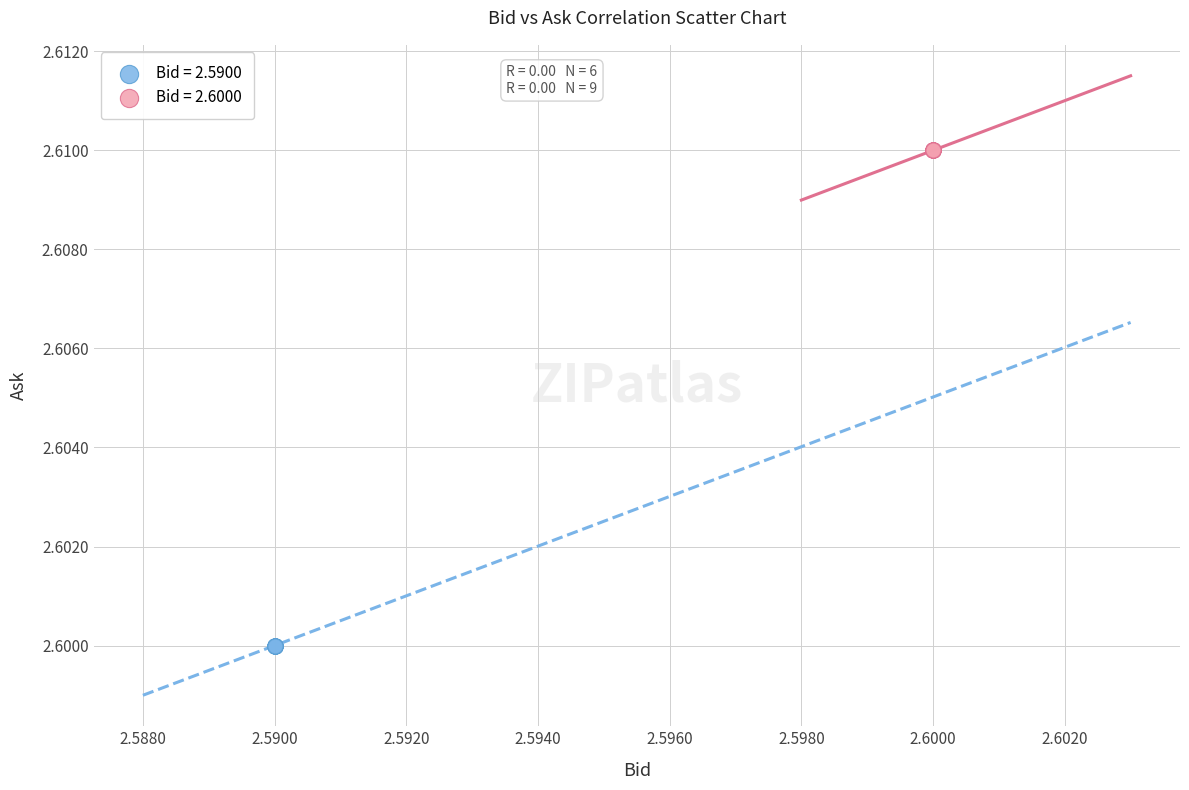

Which series contains the lowest Y value?

Bid = 2.5900